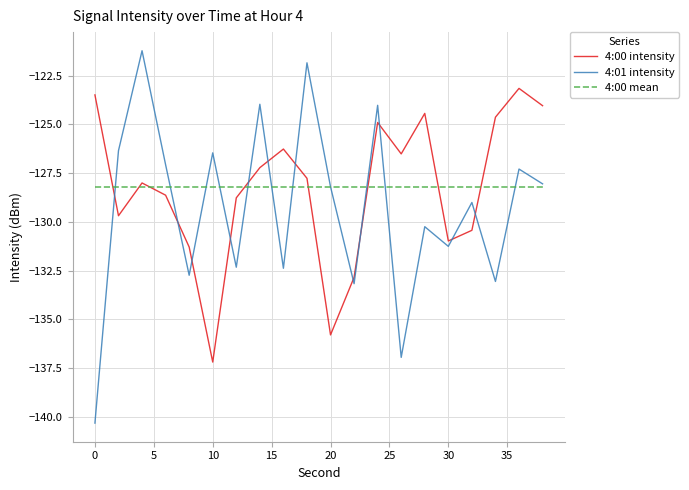

List the series in order of their peak value, highest first.

4:01 intensity, 4:00 intensity, 4:00 mean